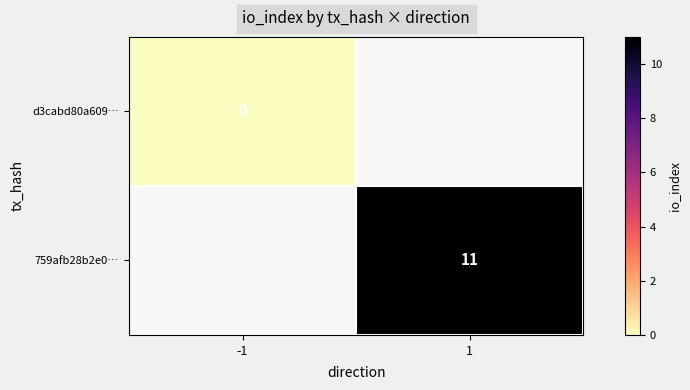

Which category has the lowest value across all series?

-1